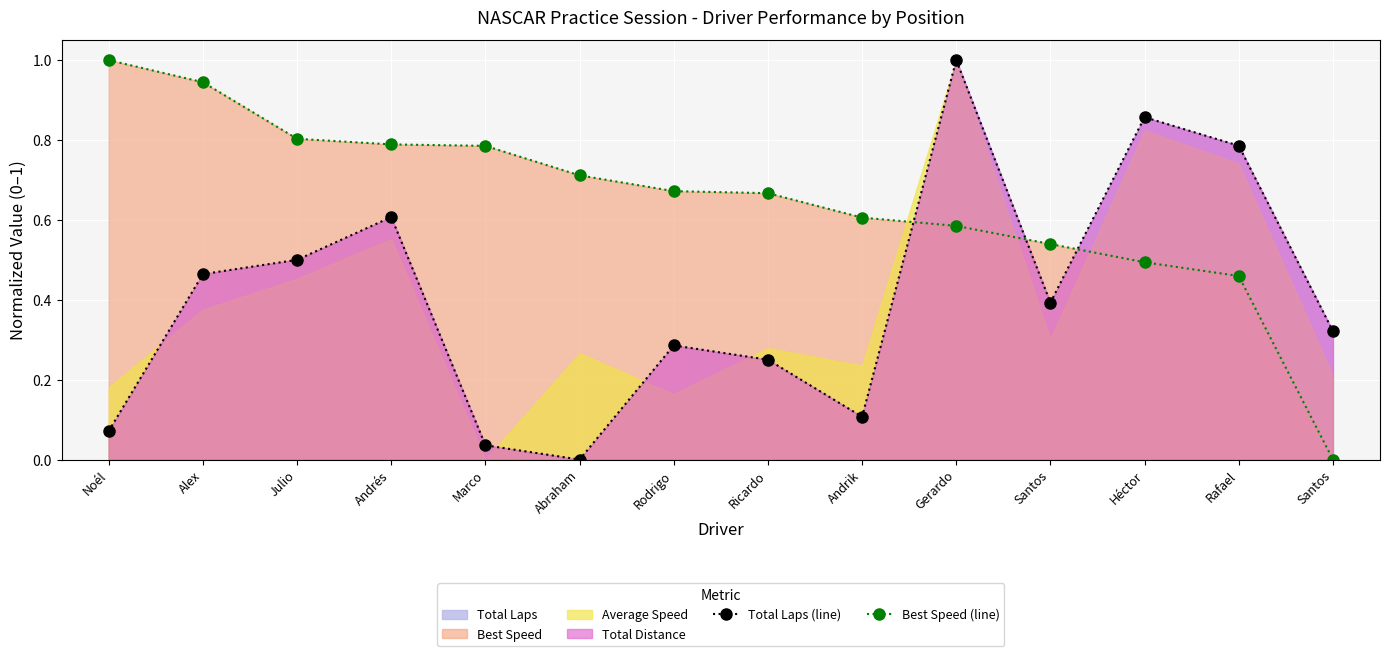

In Total Laps (line), how many points are lower than both neighbors (excluding endpoints)?

3